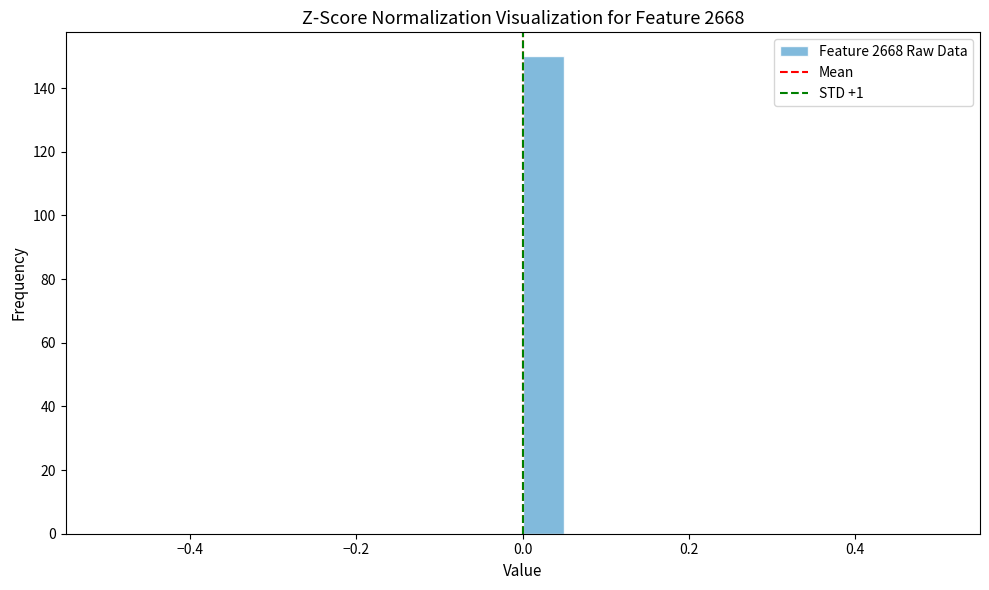

Around what value on the x-axis is the tallest bar? Give the approximate position of its centre, as read against the axis.

0.02